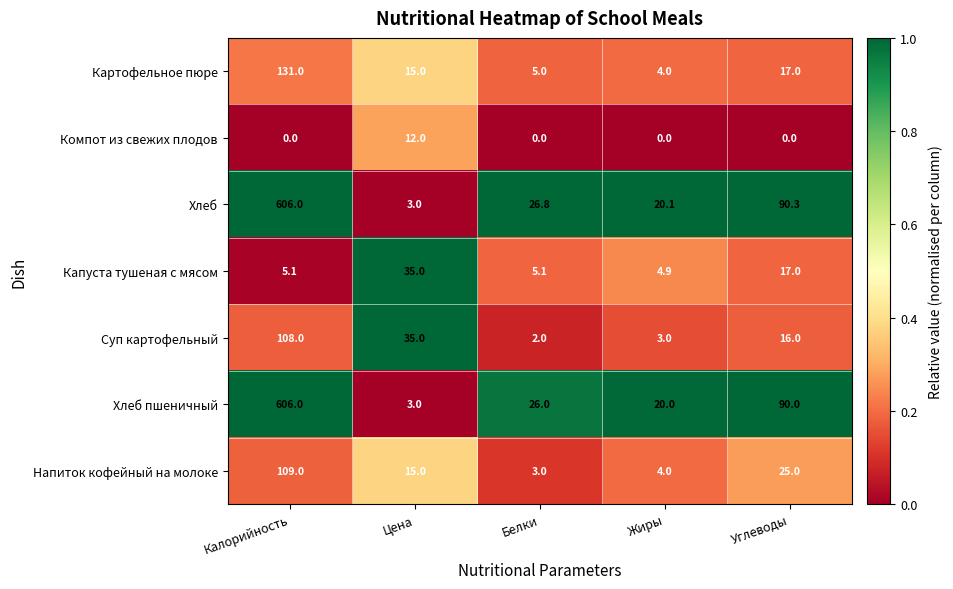

What is the spread (max minus min) of values at Белки?

26.8